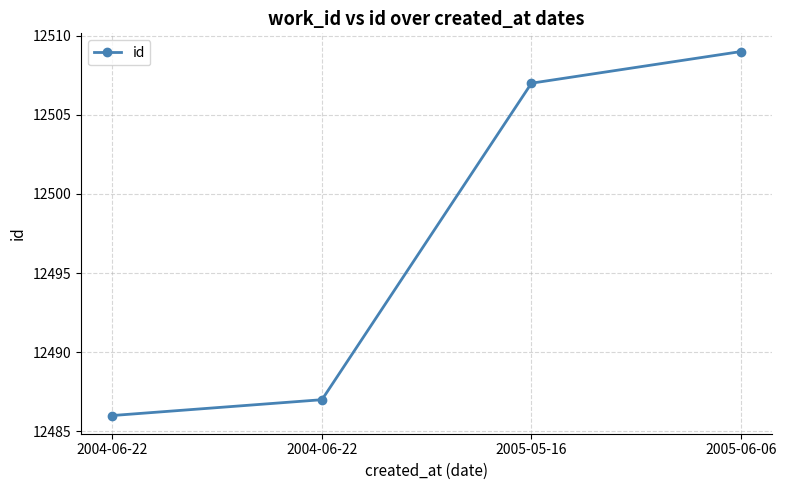

Count the number of data series in this chart.

1